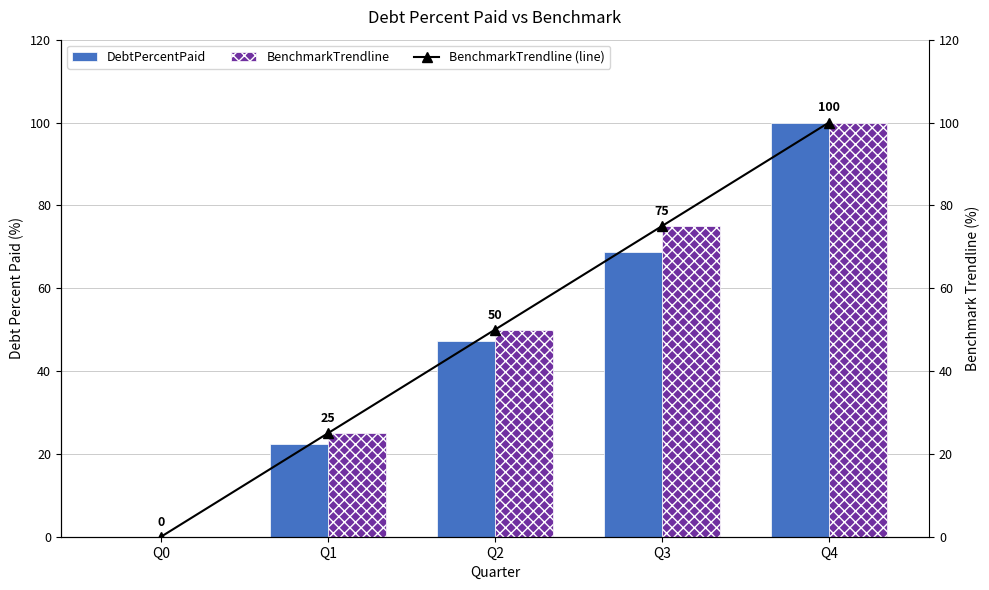

At which category is the sum across all series the highest?

Q4